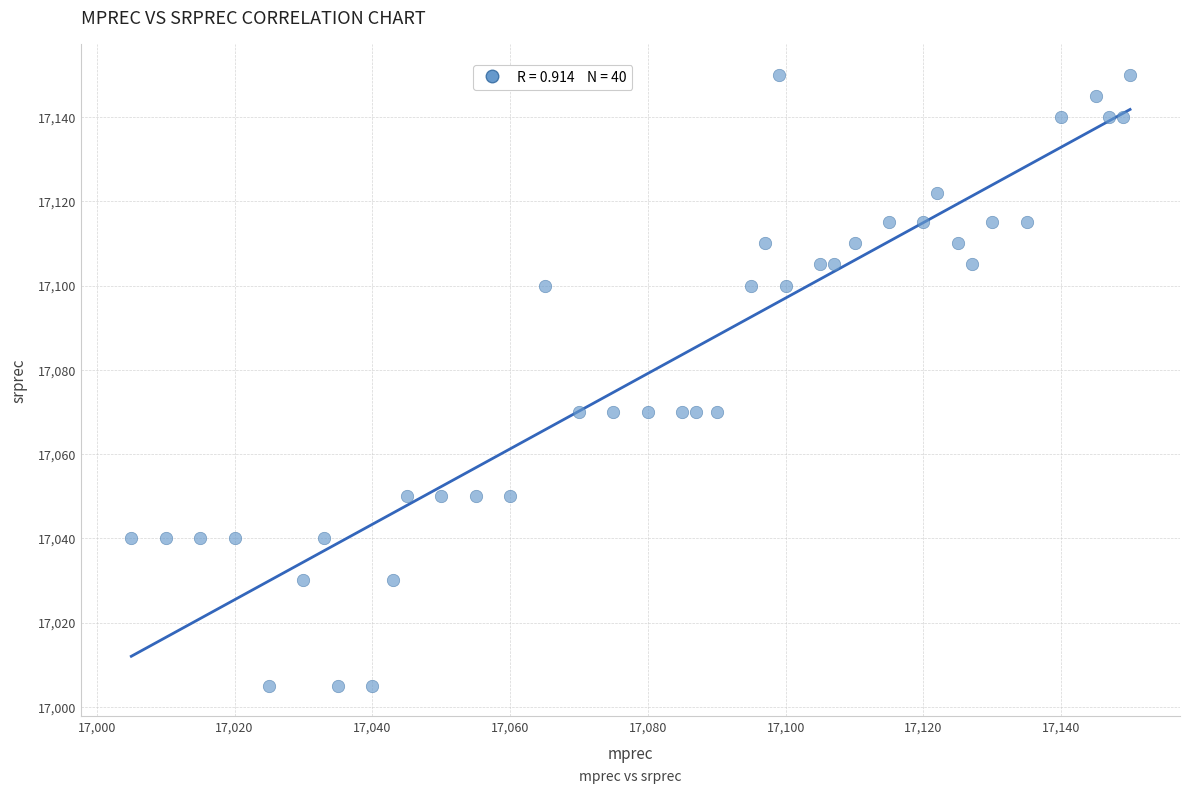

What is the range of Y values (max minus min)?

145